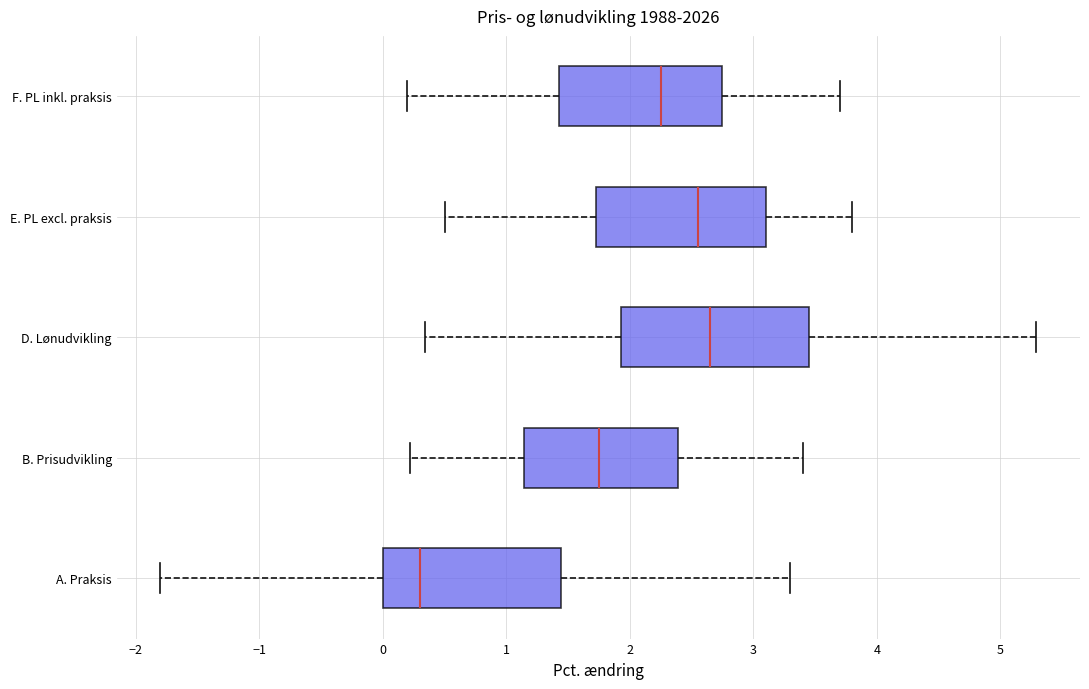

Which box's median line is the furthest to the right?

D. Lønudvikling